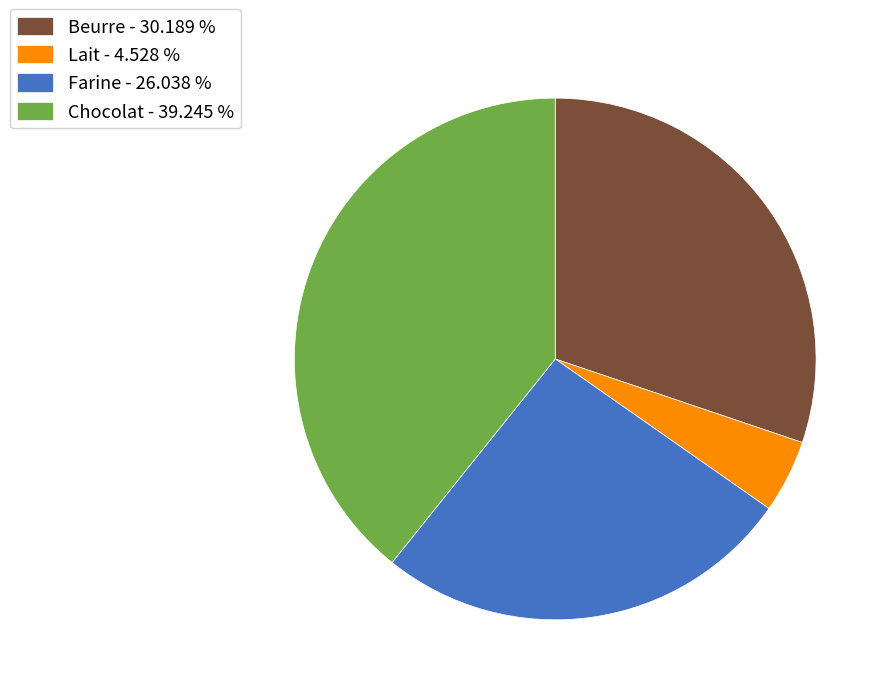

Do Chocolat - 39.245 % and Farine - 26.038 % together represent more than half of the pie?

Yes